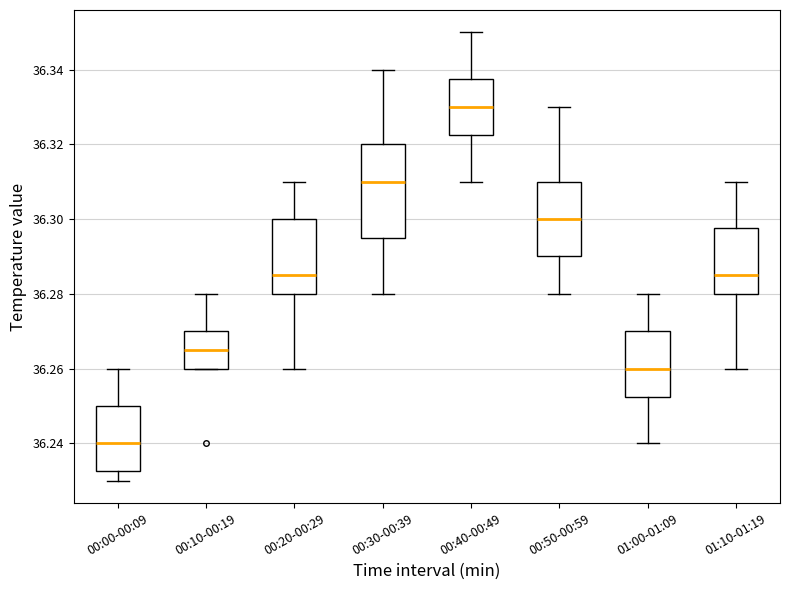

Where is the upper edge of the box for 00:20-00:29 on the y-axis? The values are not printed on the chart, so give them approximately, as read against the axis.

36.300